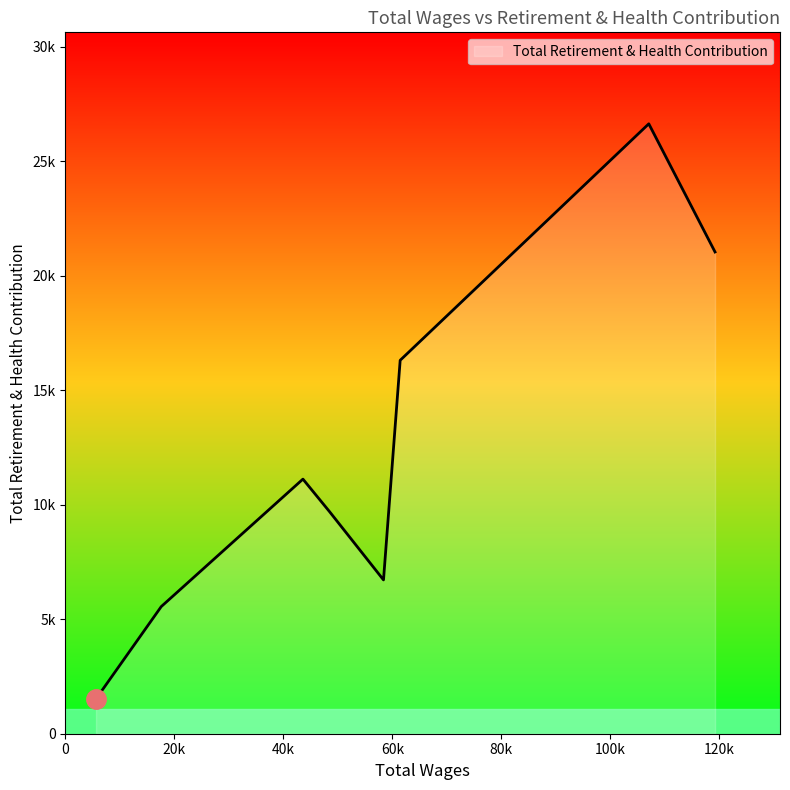

How many interior local valleys (lower than both neighbors) does the data have?

1